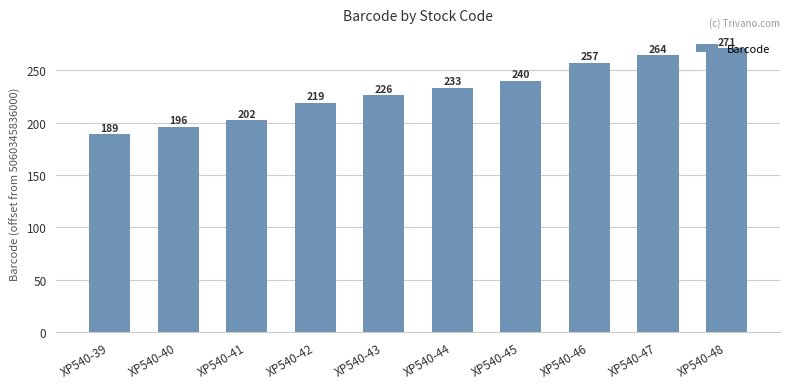

Between XP540-41 and XP540-45, which is larger?

XP540-45